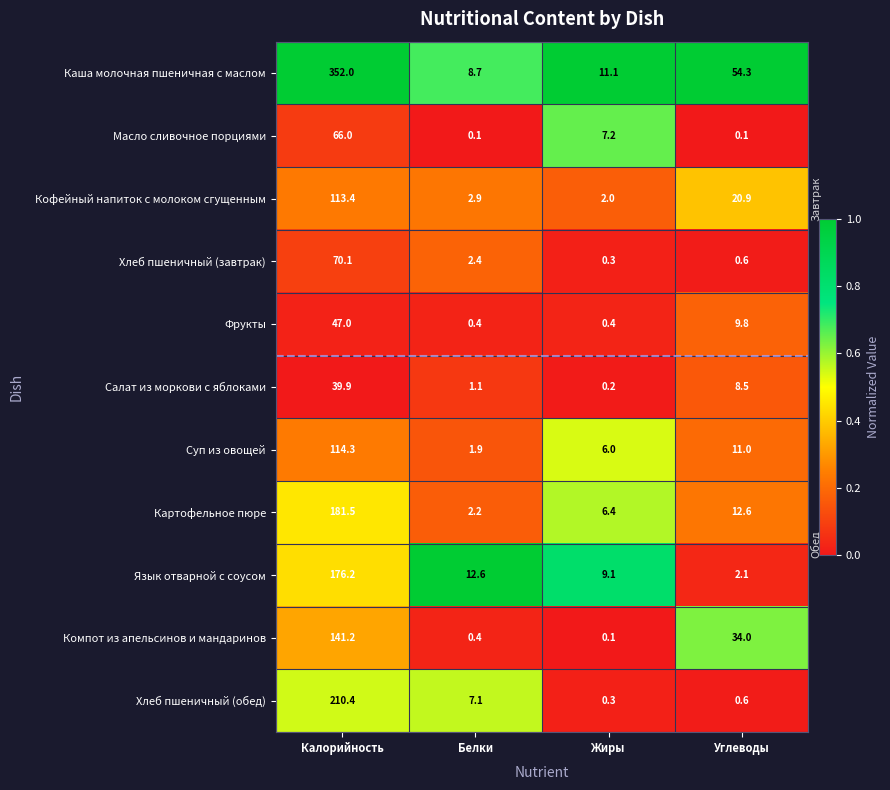

What is the maximum value shown in the chart?

352.0